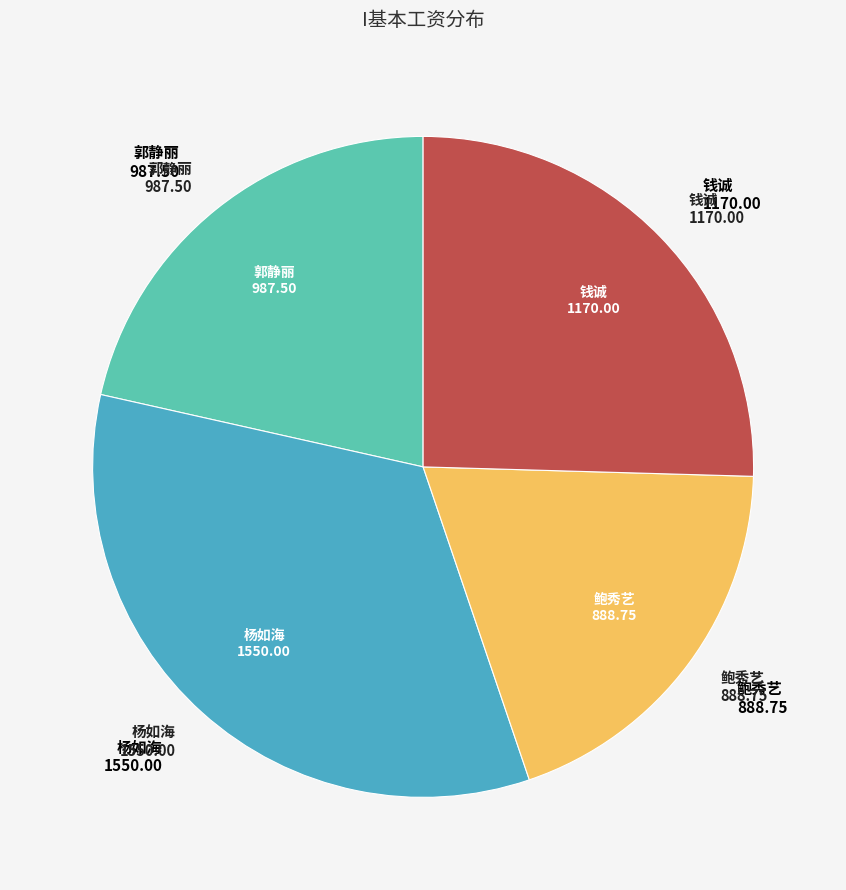

Count the number of slices in the pie.

4